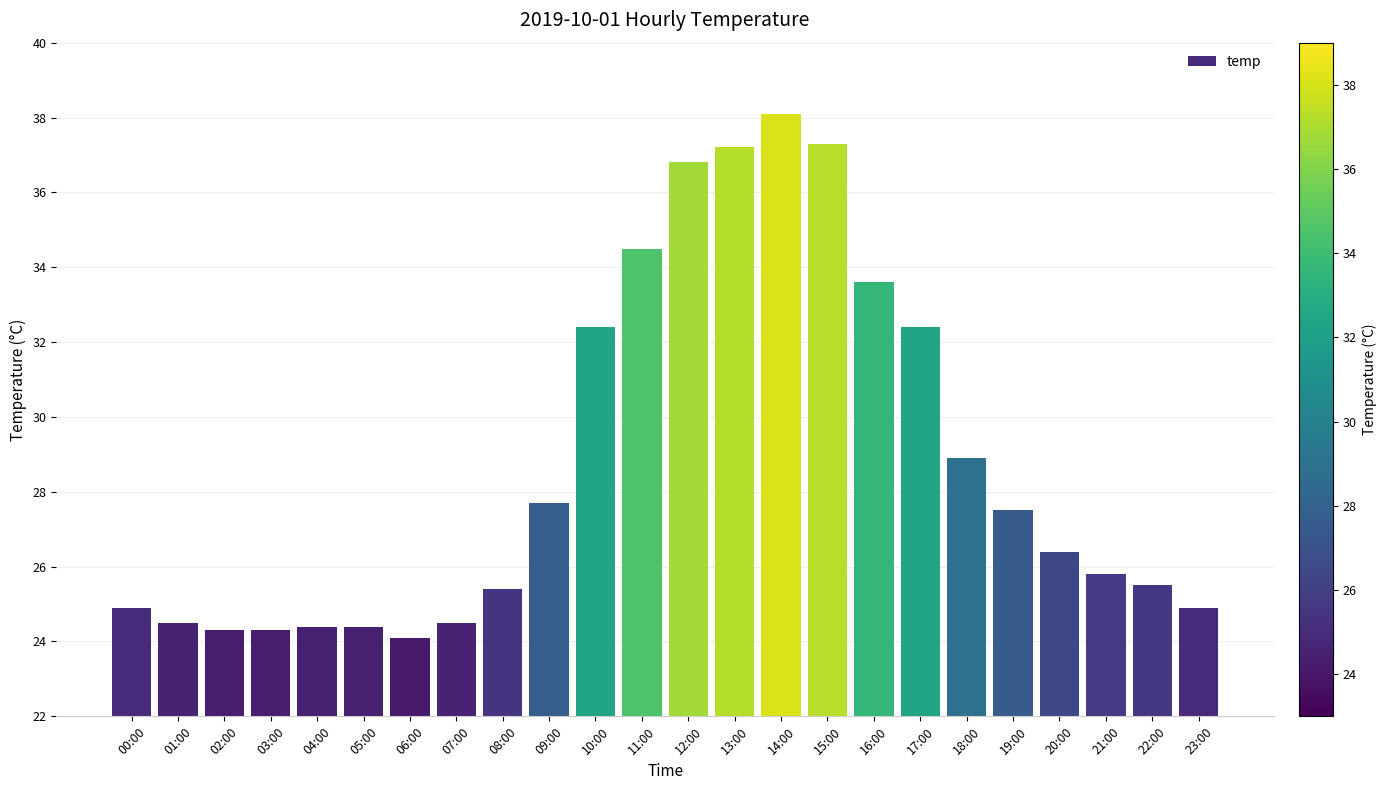

What is the label of the 17th bar from the right?

07:00